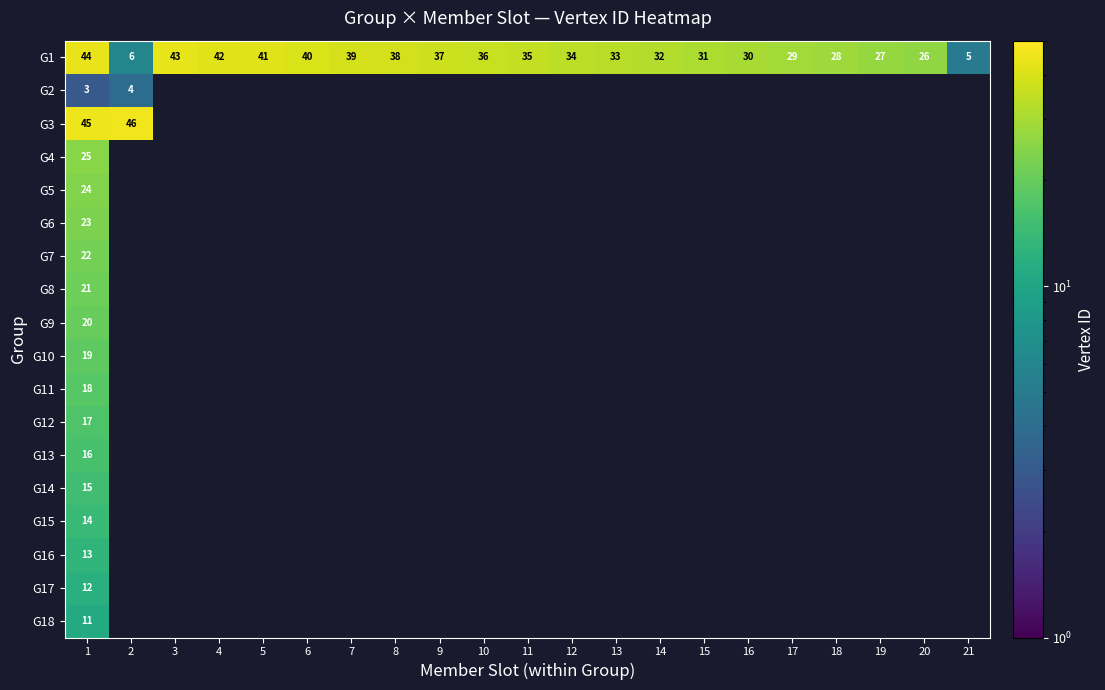

How many distinct data groups are displayed?

18